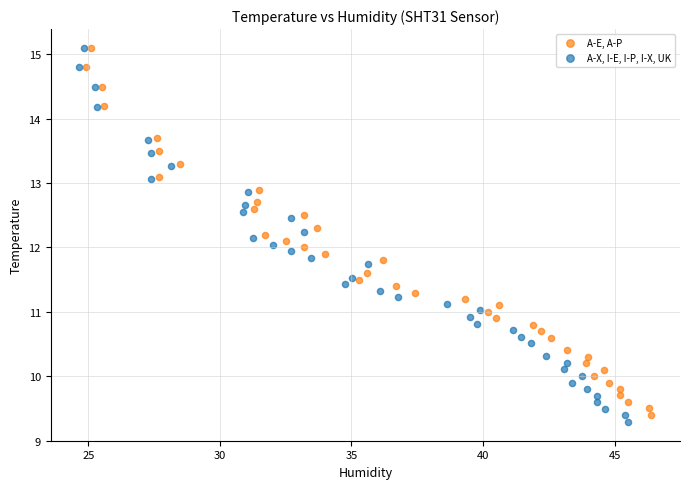

Which series has the widest spread of Y values?

A-X, I-E, I-P, I-X, UK